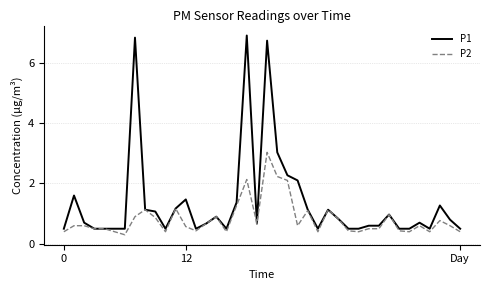

List the series in order of their peak value, highest first.

P1, P2